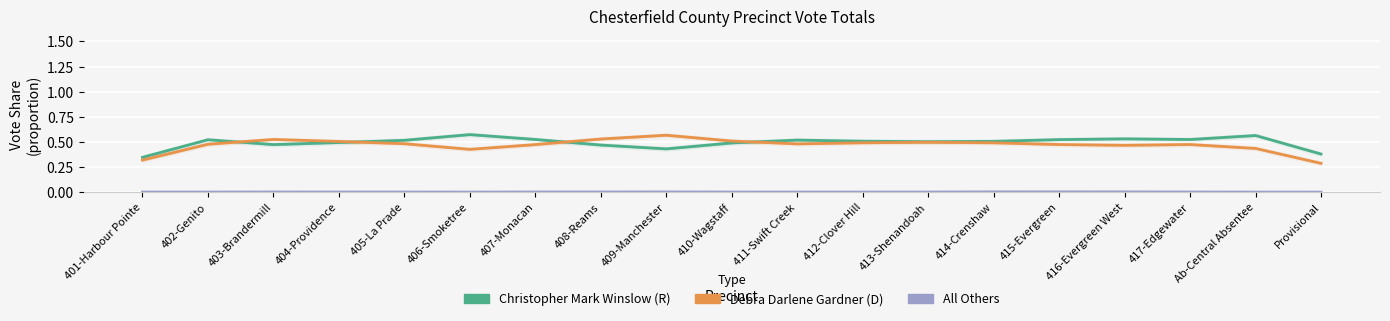

What is the value of the Christopher Mark Winslow point at the 19th from the left?

0.4